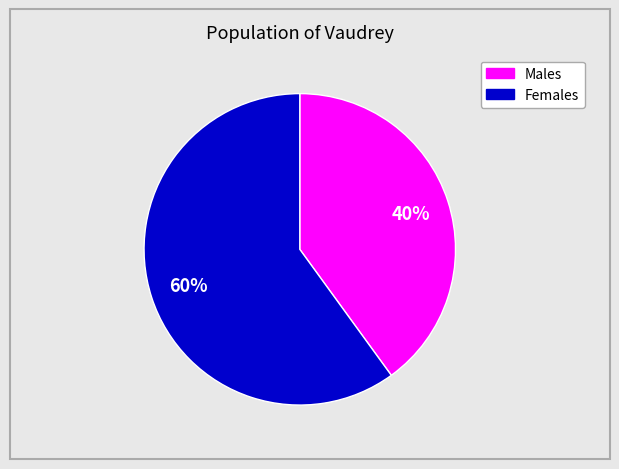

Does any single category account for the majority?

Yes